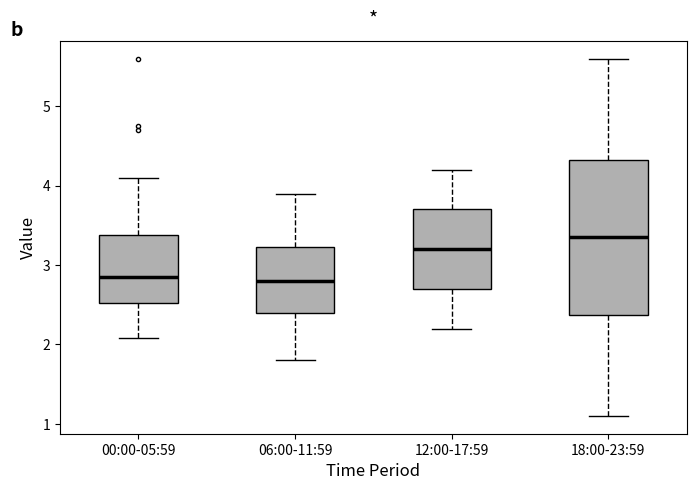

Which box is the tallest, from its lower edge to its upper edge?

18:00-23:59